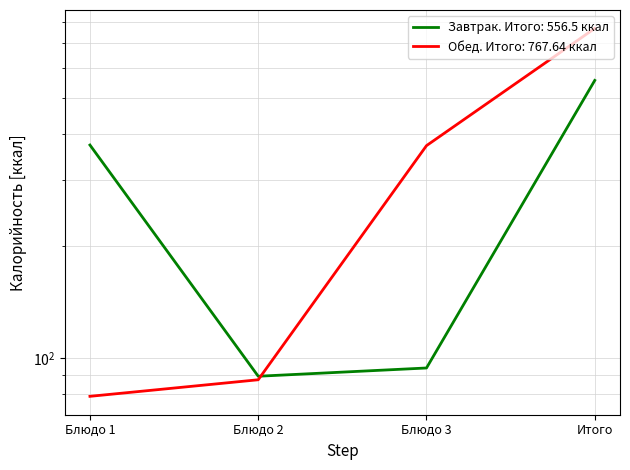

What is the total value across all series at Блюдо 3?

465.8